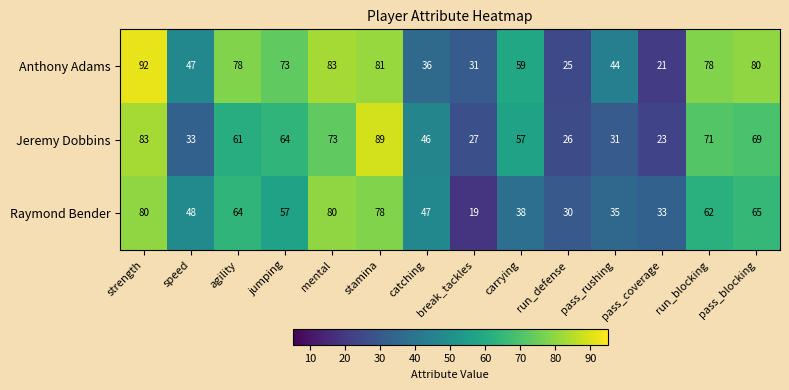

What is the highest value of the Raymond Bender series?

80